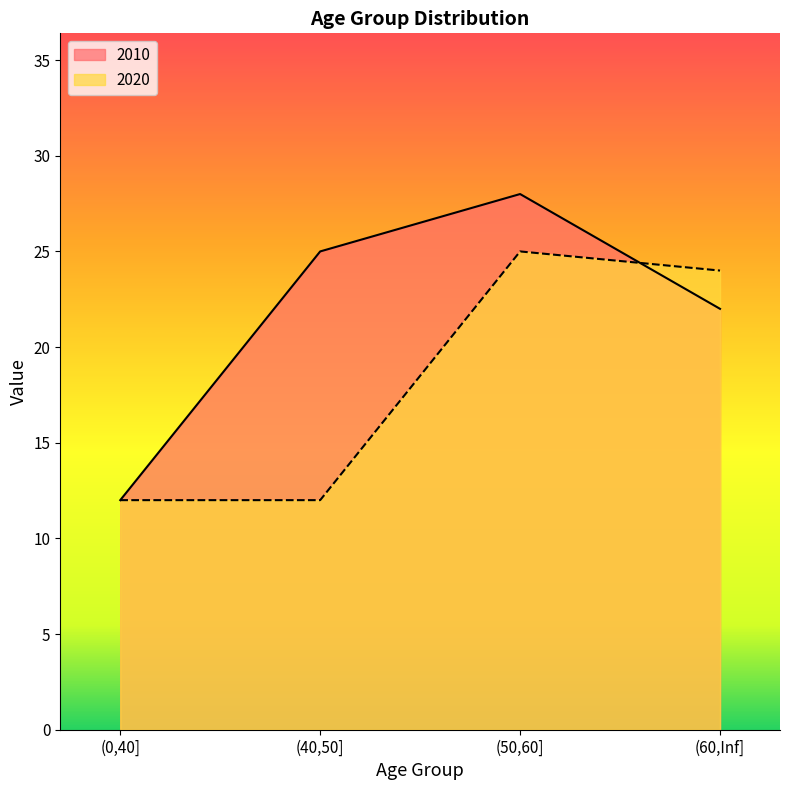

The value of 2010 at (60,Inf] is 37. True or false?

False